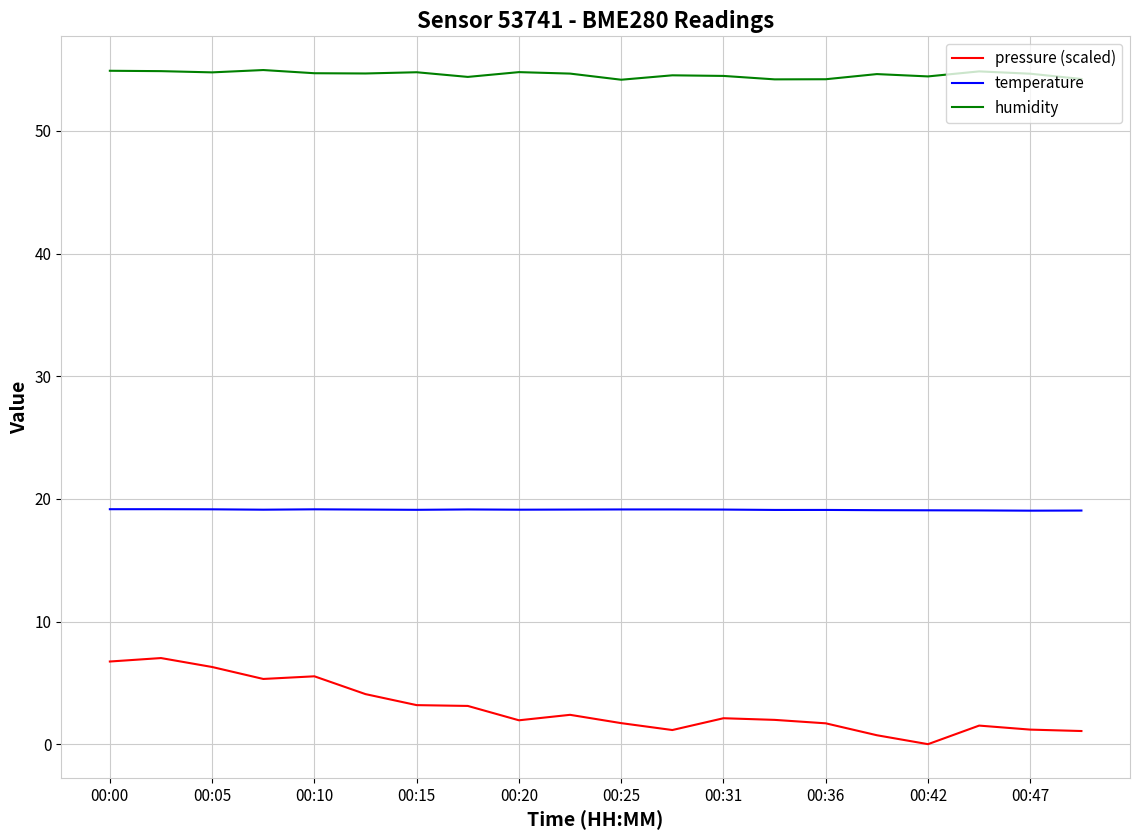

List the series in order of their peak value, lowest first.

pressure (scaled), temperature, humidity